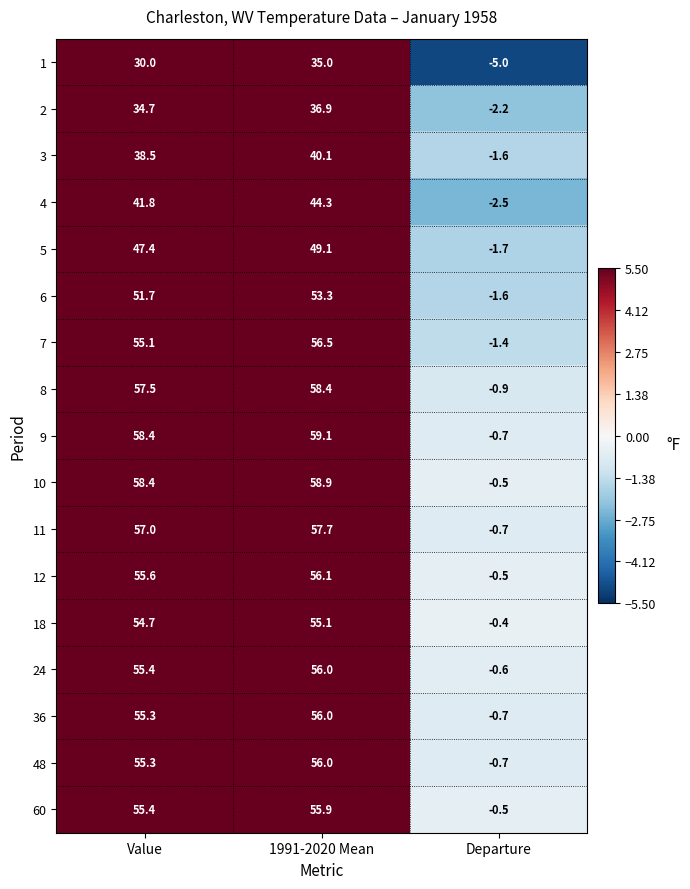

Which category has the lowest value in the 18 series?

Departure